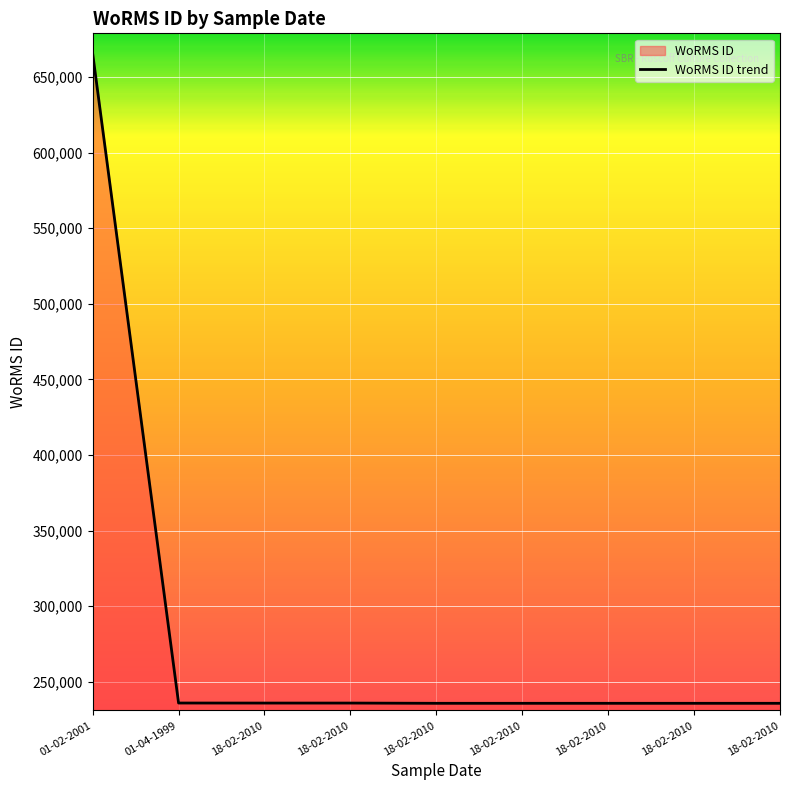

True or false: the data has more than 2 interior local peaks.

False